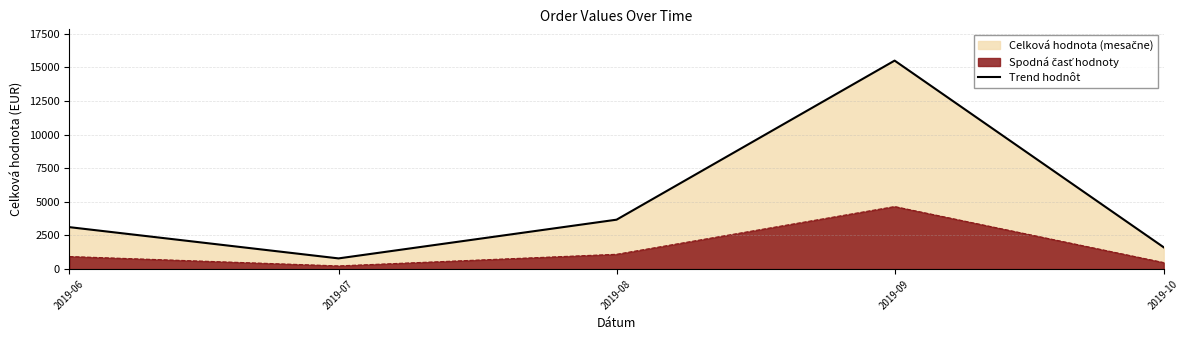

Rank the categories by value from lowest to highest.

2019-07, 2019-10, 2019-06, 2019-08, 2019-09